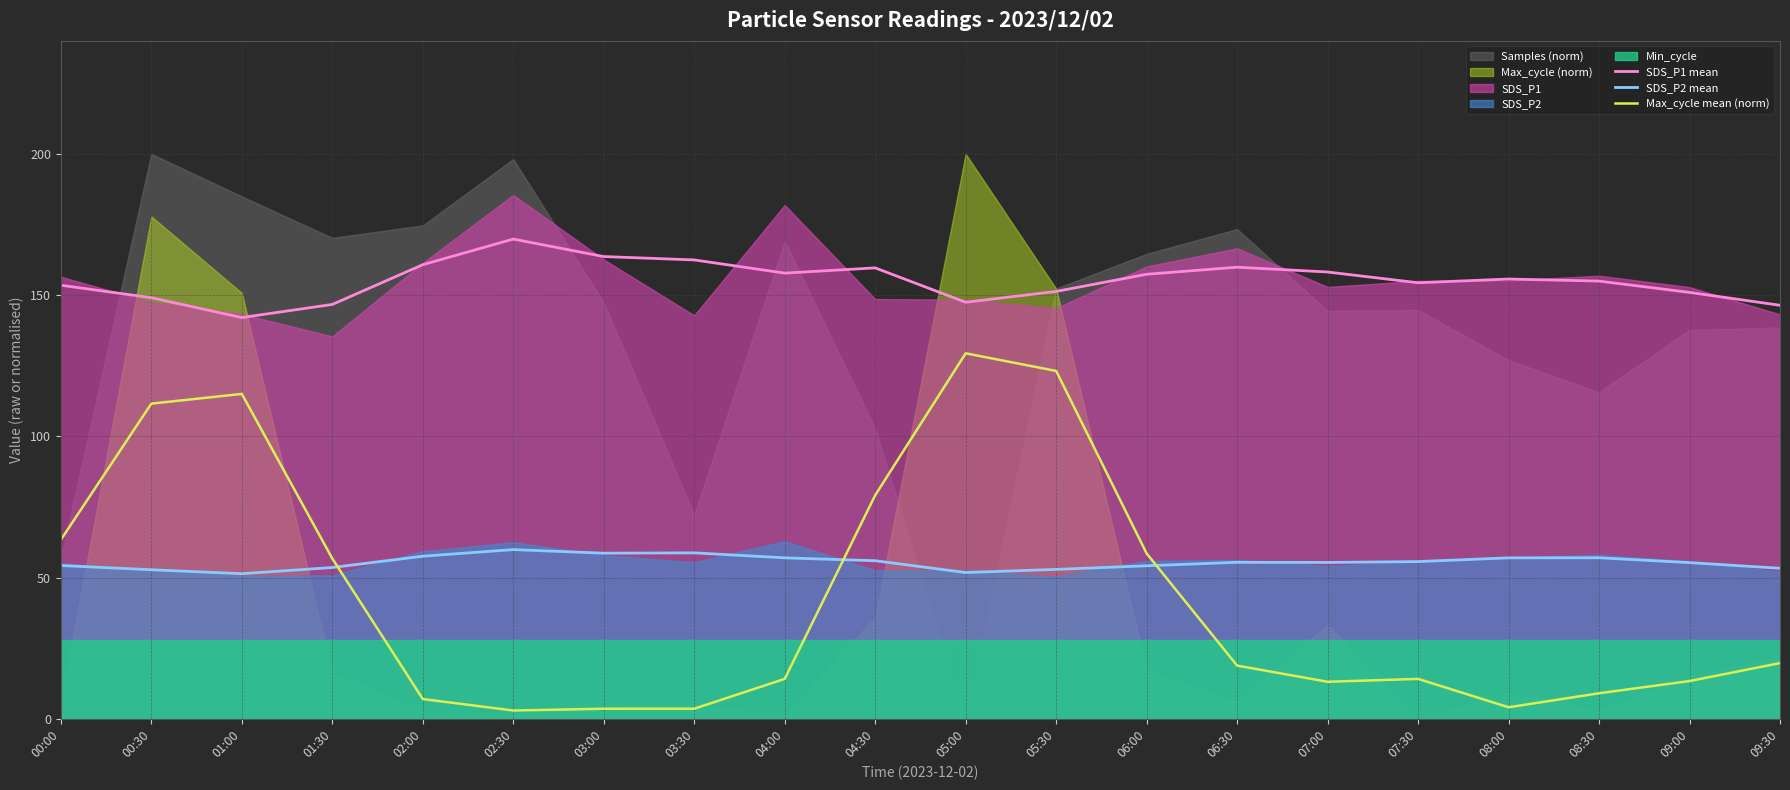

Rank the series at 02:00 from highest to lowest value.

SDS_P1 mean, SDS_P2 mean, Max_cycle mean (norm)